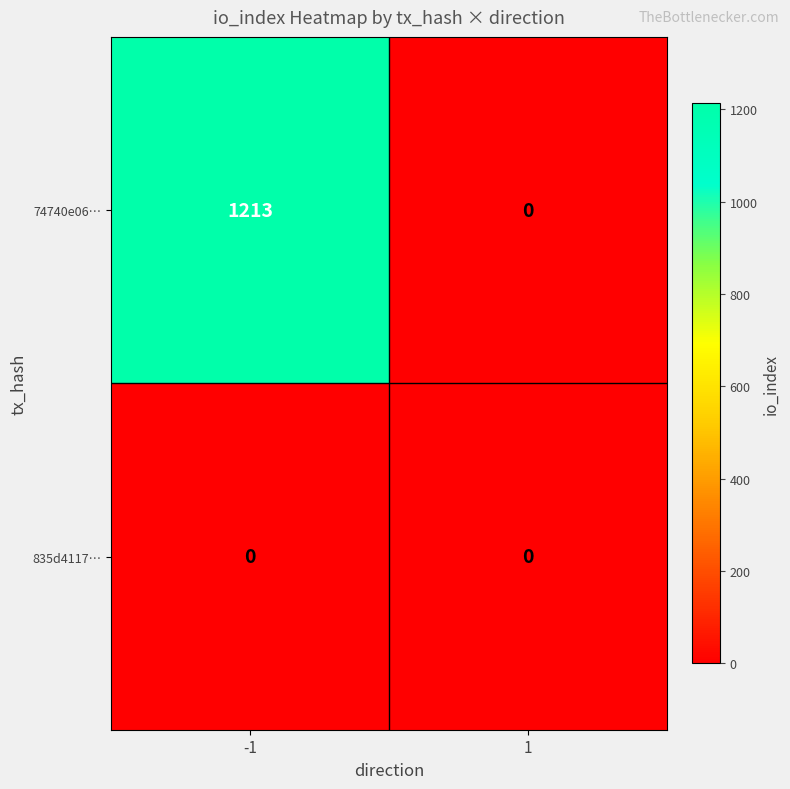

What is the total value across all series at -1?

1213